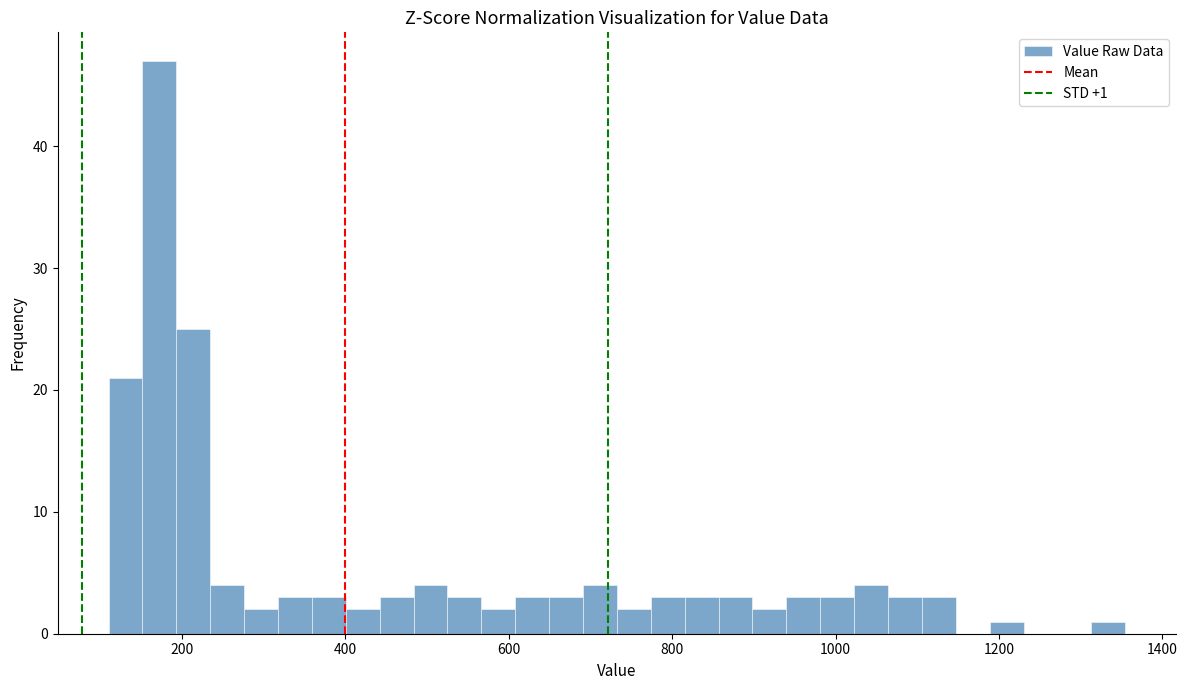

Around what value on the x-axis is the tallest bar? Give the approximate position of its centre, as read against the axis.

180